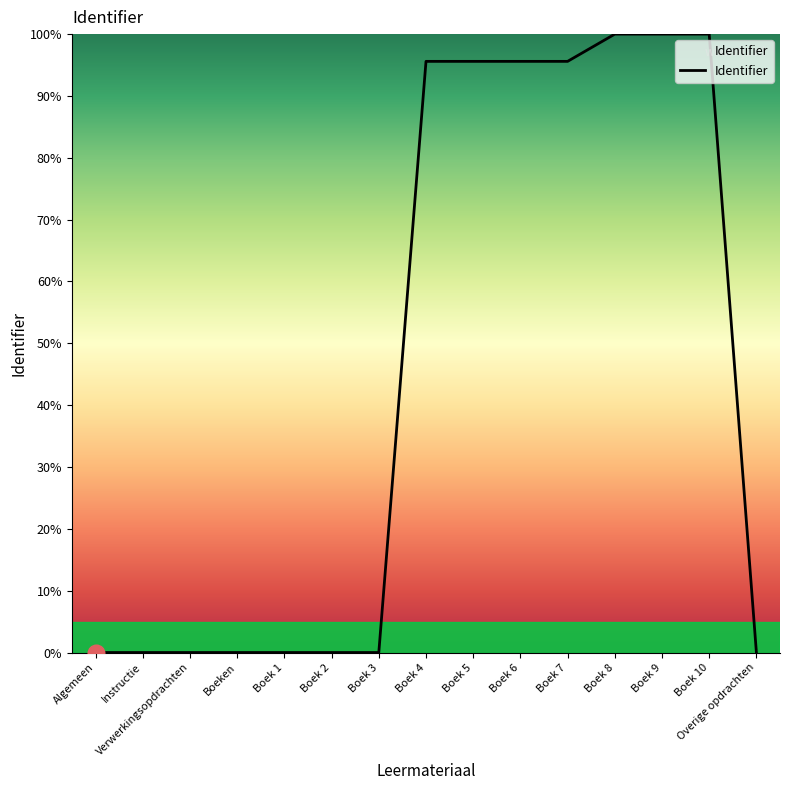

What position from the left is Boek 8?

12